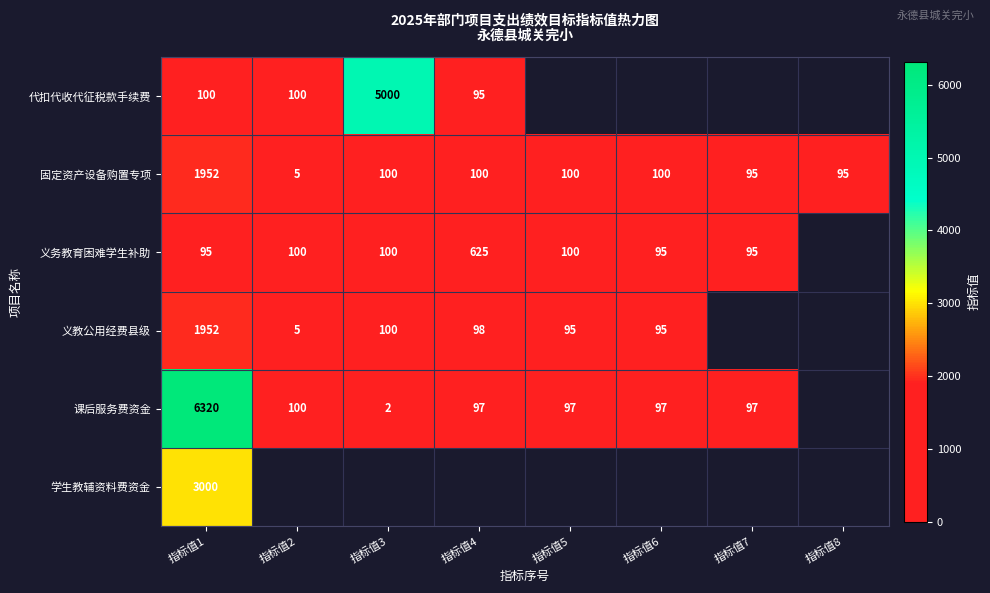

What is the sum of all 固定资产设备购置专项 values?

2547